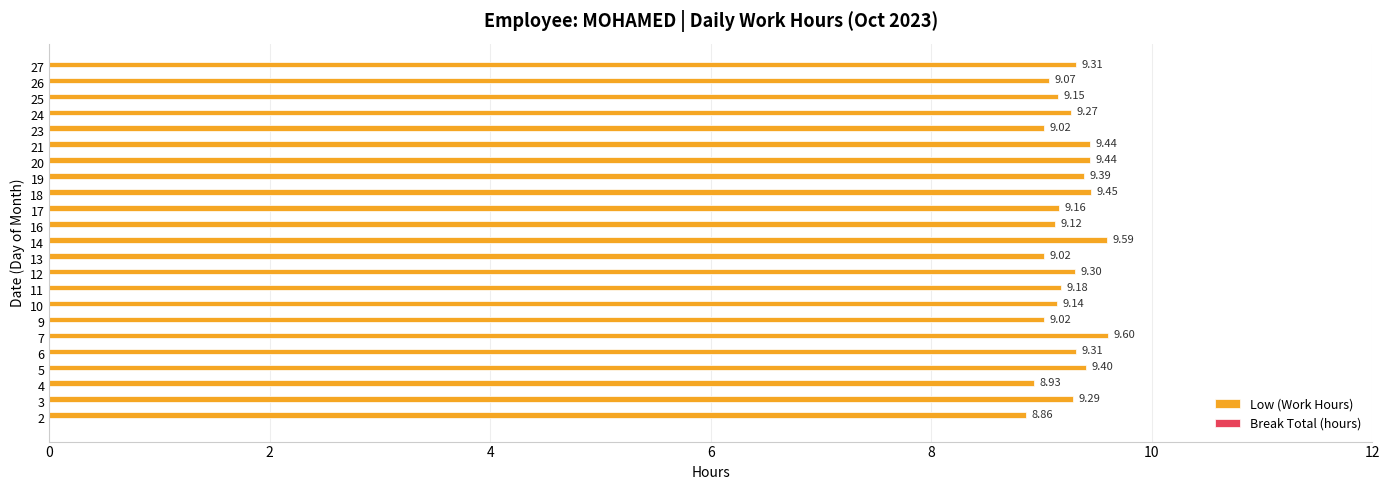

What is the sum of the values at 4 and 18?

18.4